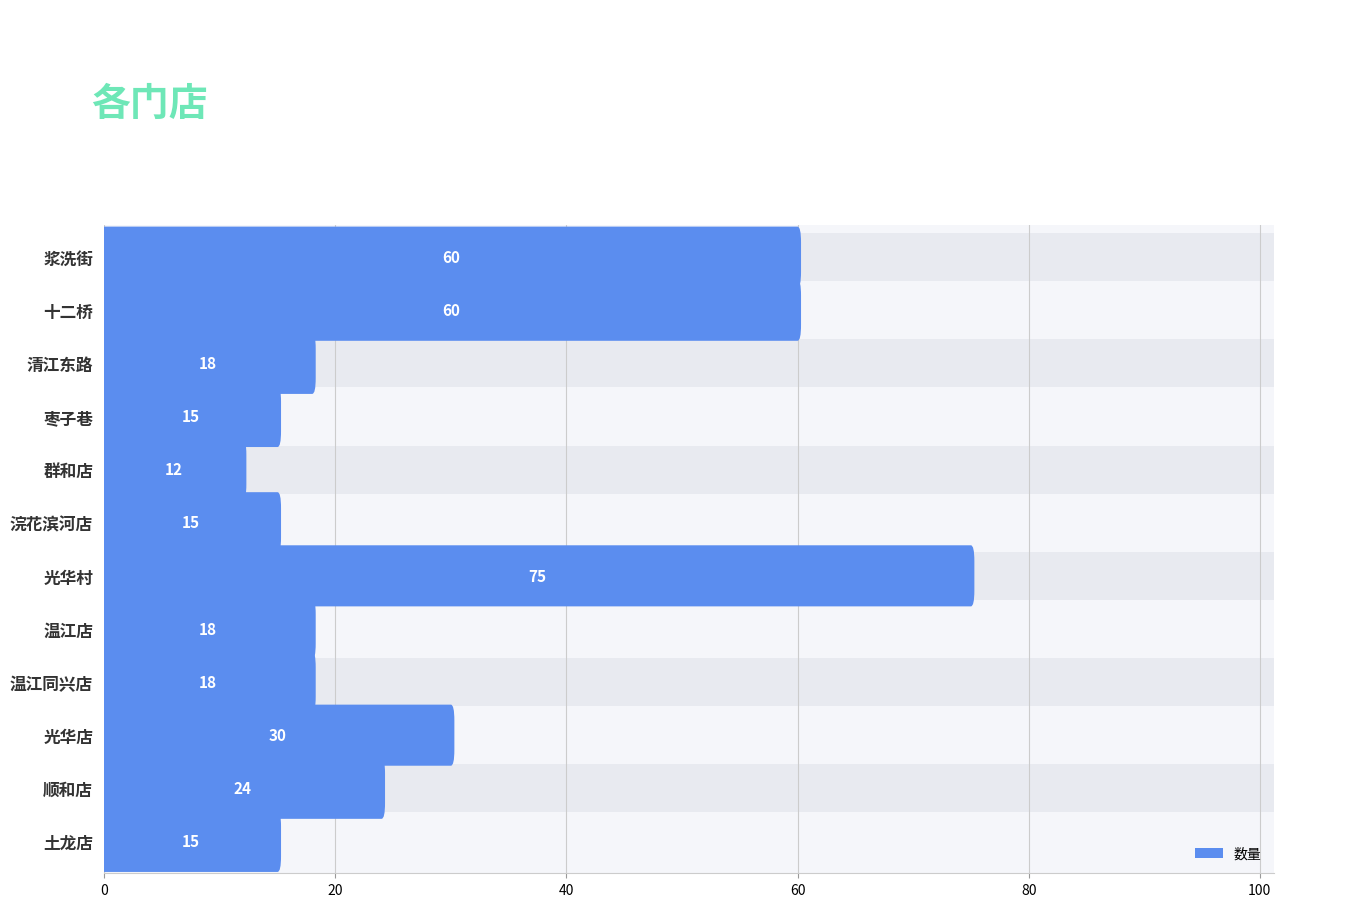

What value does the data have at 土龙店?

15